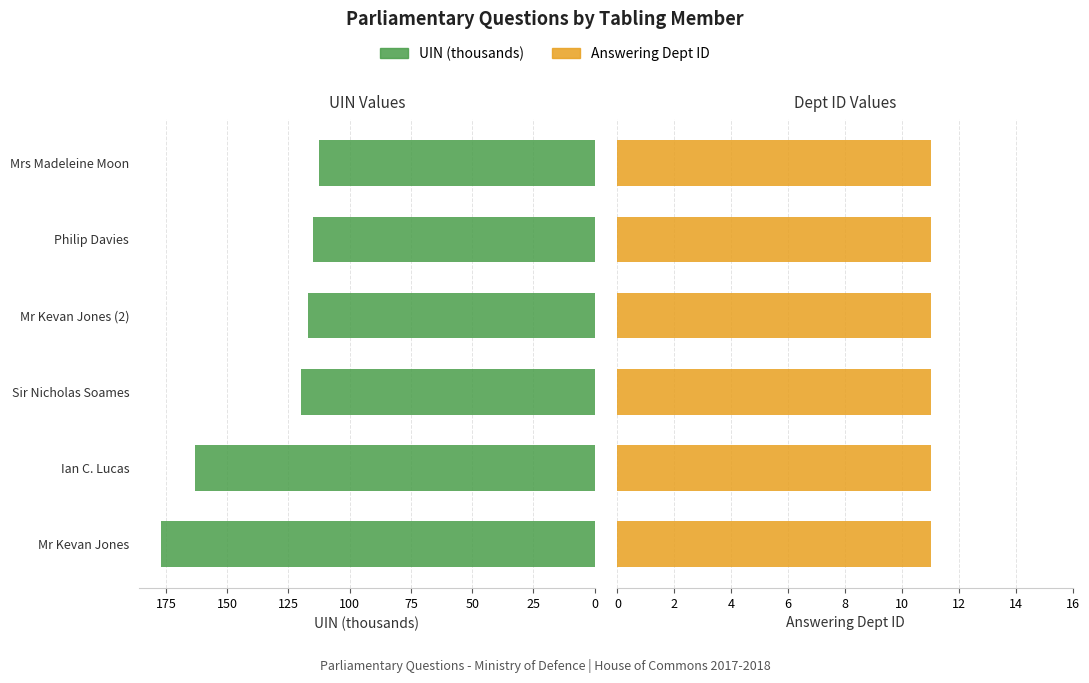

What is the greatest value displayed?

177.2